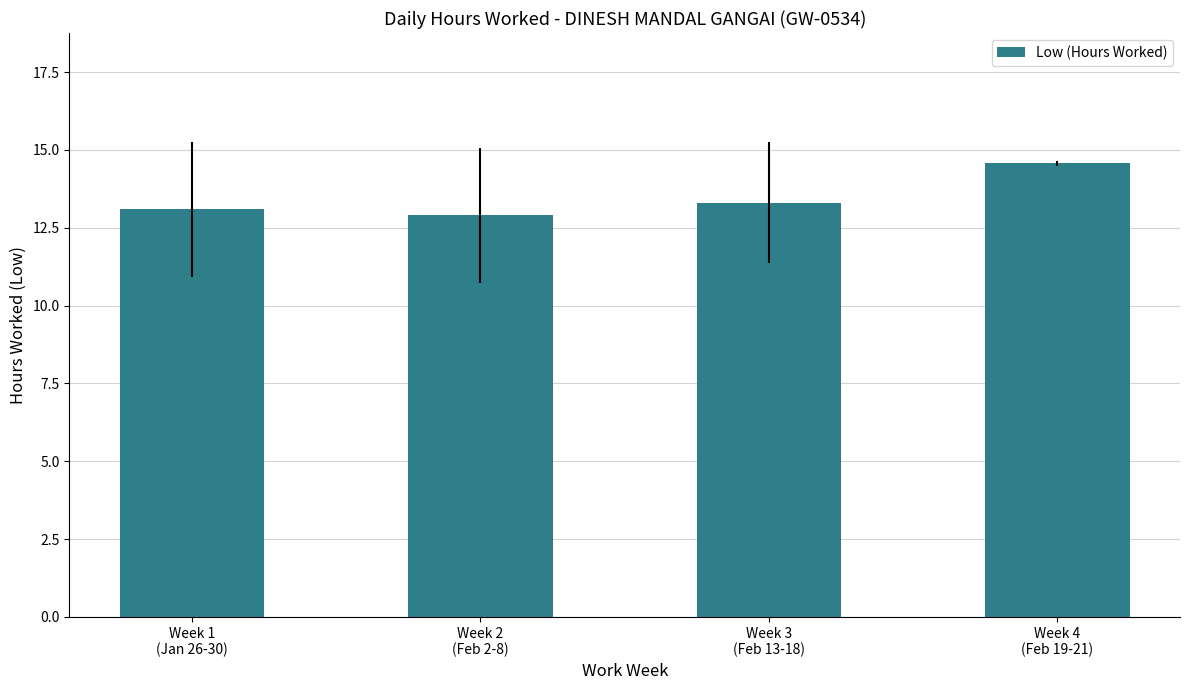

What is the average value?

13.5